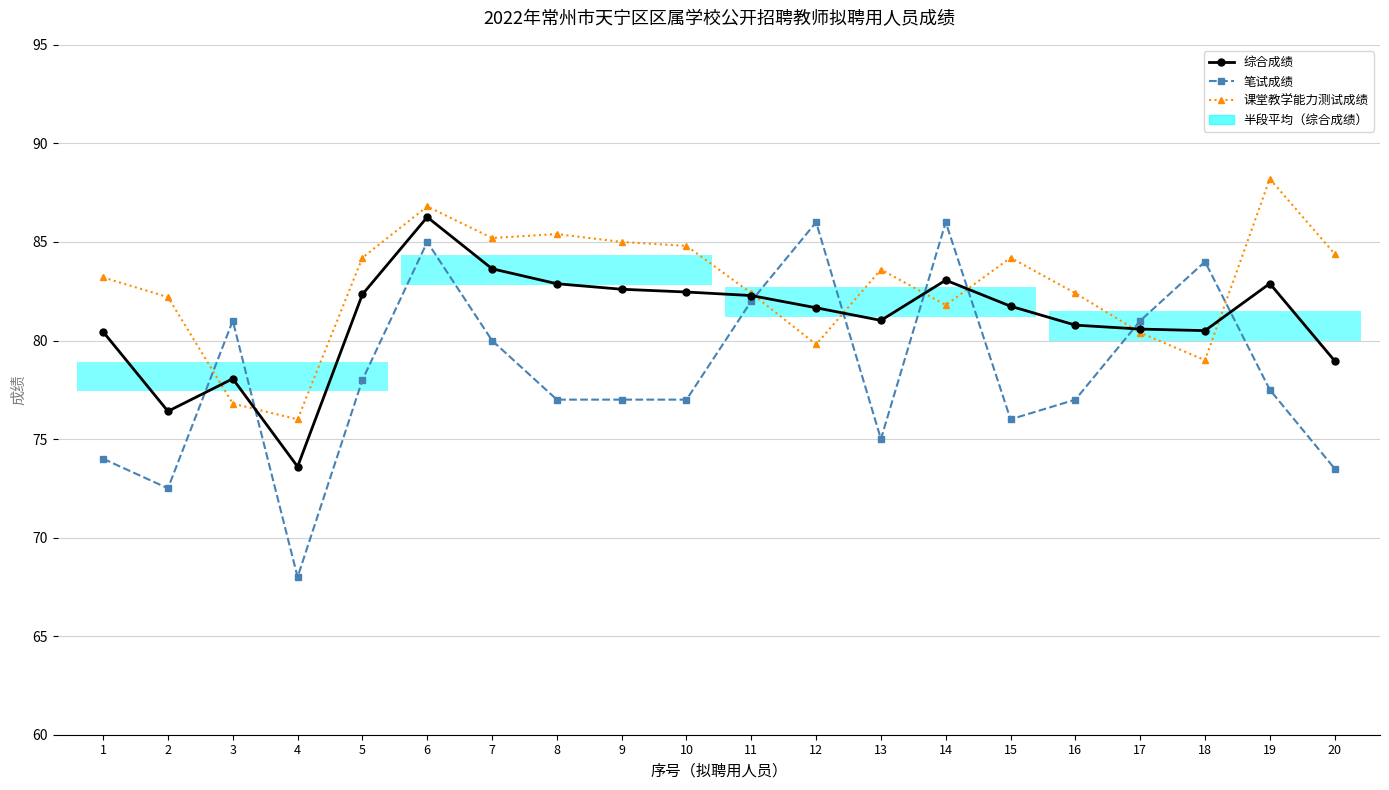

What is the total value across all series at 8?

245.3